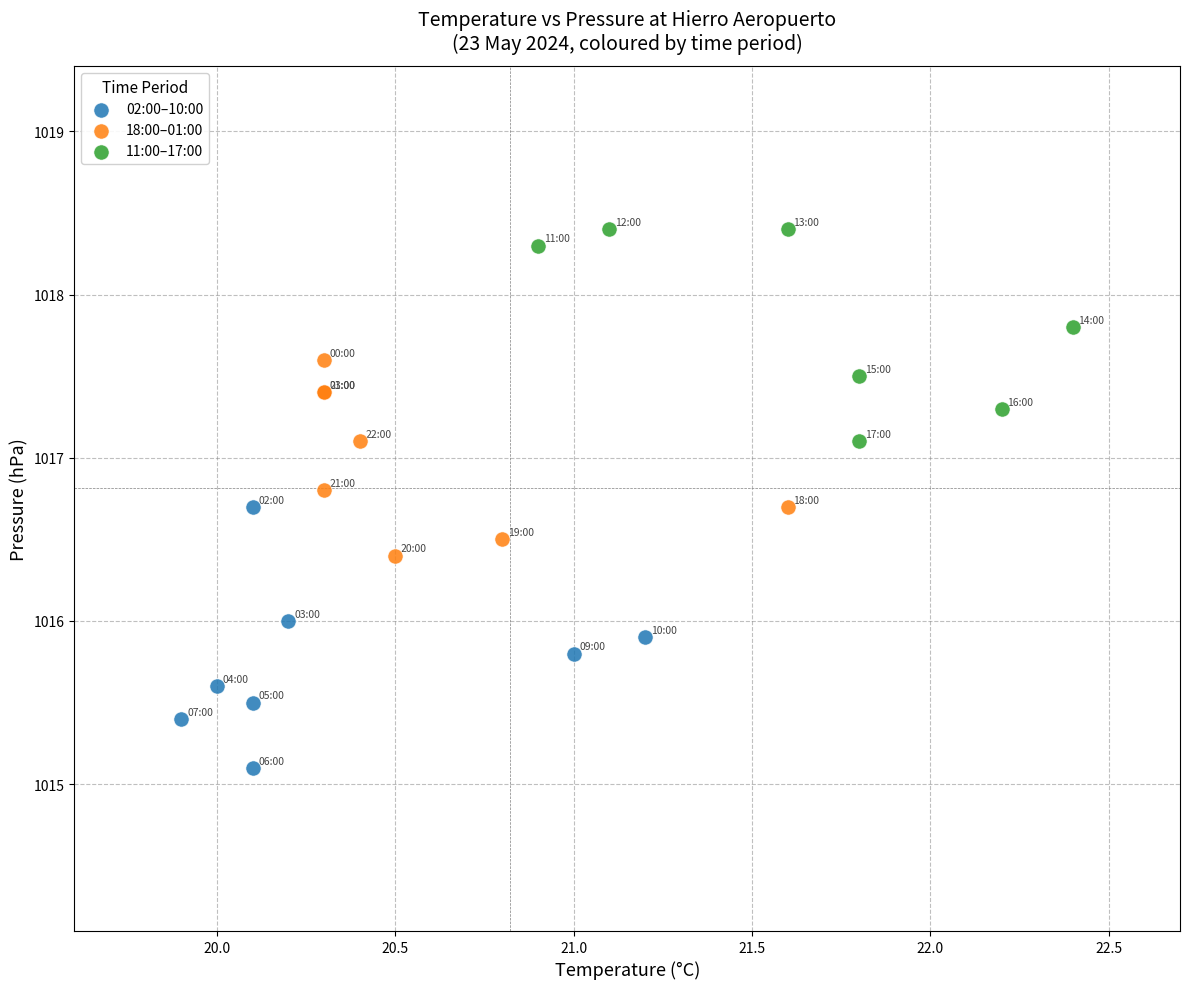

Which series contains the highest Y value?

11:00–17:00